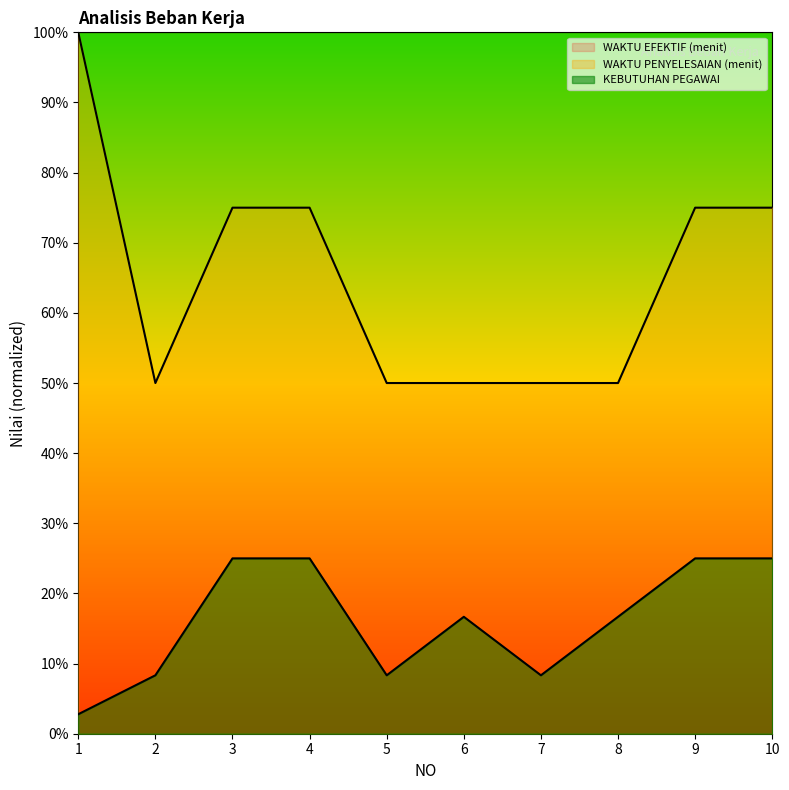

How many lines are shown in the chart?

2